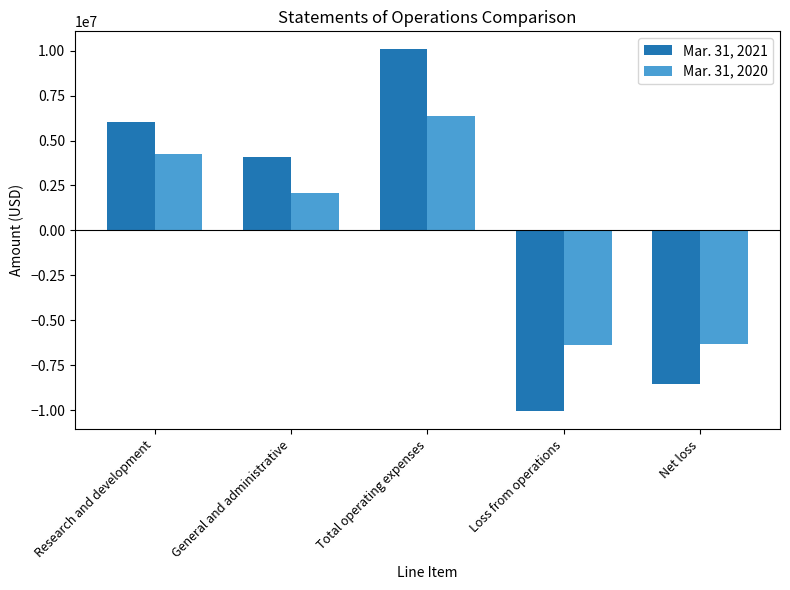

Is the value of Mar. 31, 2020 at Total operating expenses greater than the value of Mar. 31, 2021 at Net loss?

Yes